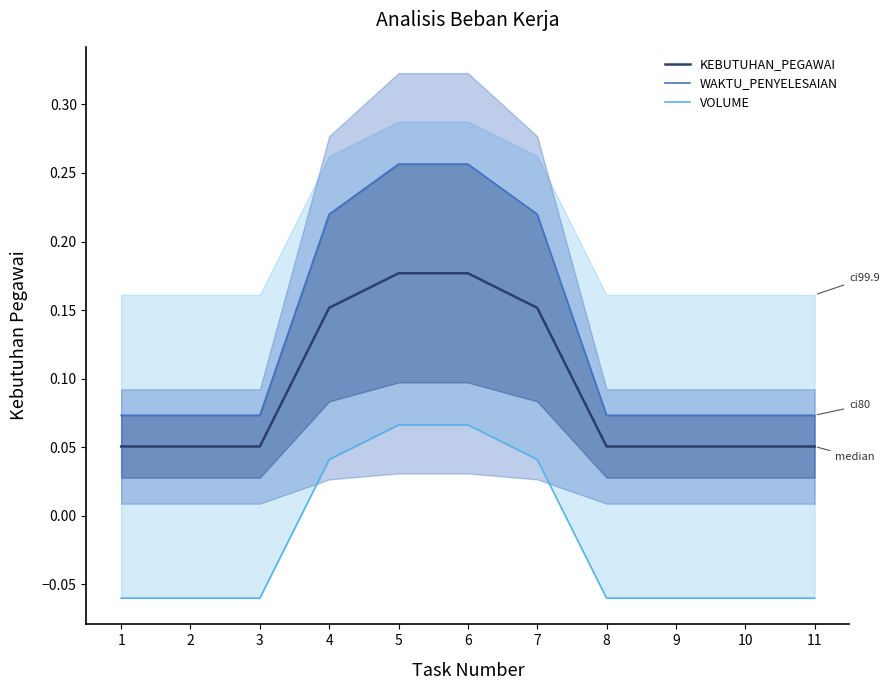

Reading left to right, transcribe all the data shown in this chart.

KEBUTUHAN_PEGAWAI: 0.1	0.1	0.1	0.2	0.2	0.2	0.2	0.1	0.1	0.1	0.1
WAKTU_PENYELESAIAN: 0.1	0.1	0.1	0.2	0.3	0.3	0.2	0.1	0.1	0.1	0.1
VOLUME: -0.1	-0.1	-0.1	0.0	0.1	0.1	0.0	-0.1	-0.1	-0.1	-0.1